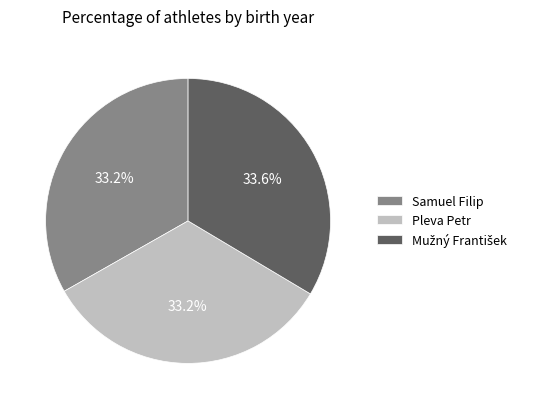

Does any single category account for the majority?

No